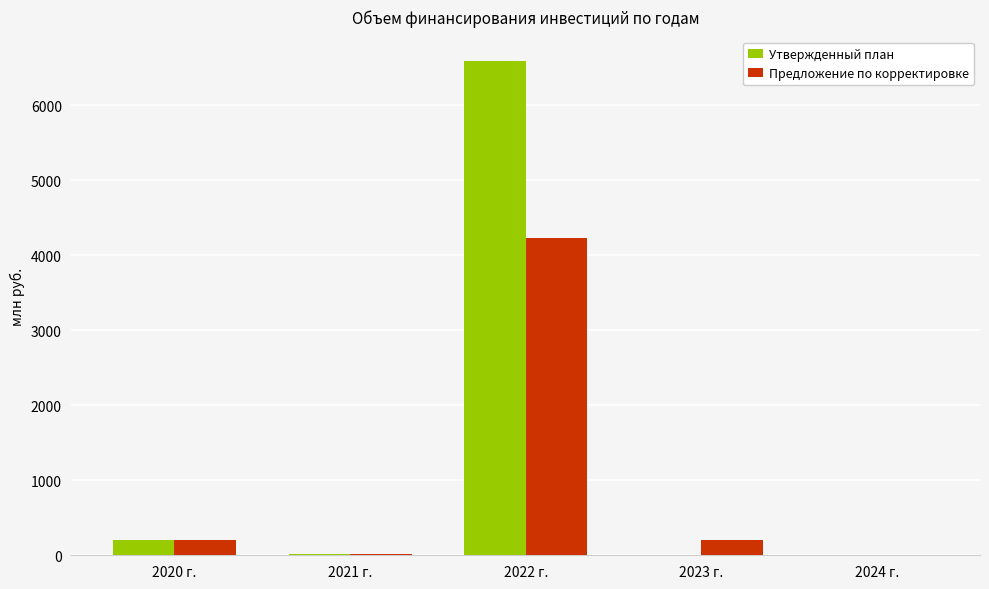

What is the sum of all Утвержденный план values?

6800.3